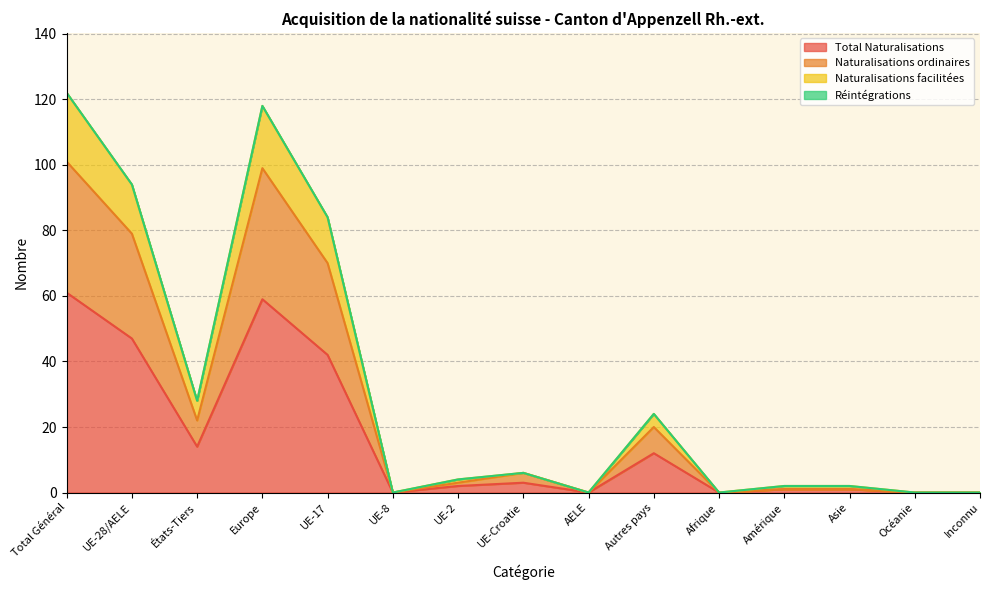

The Total Naturalisations series shows 109 at Total Général. True or false?

False